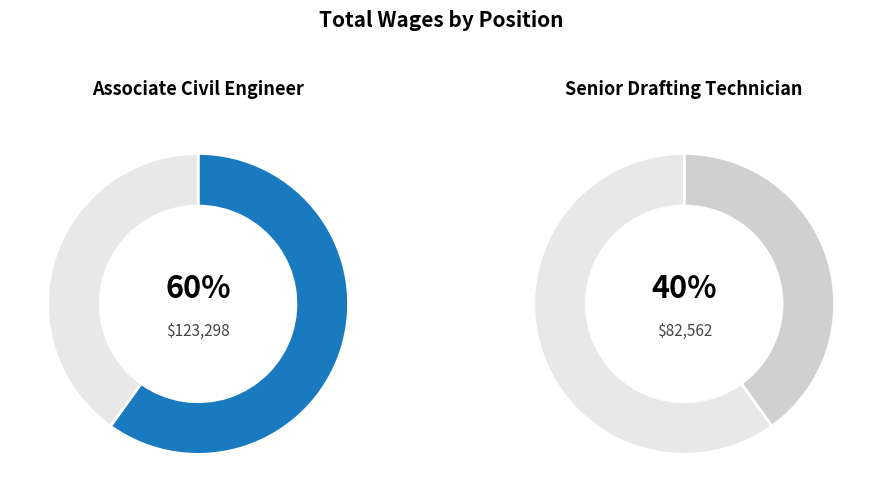

What is the largest slice in the pie chart?

Associate Civil Engineer